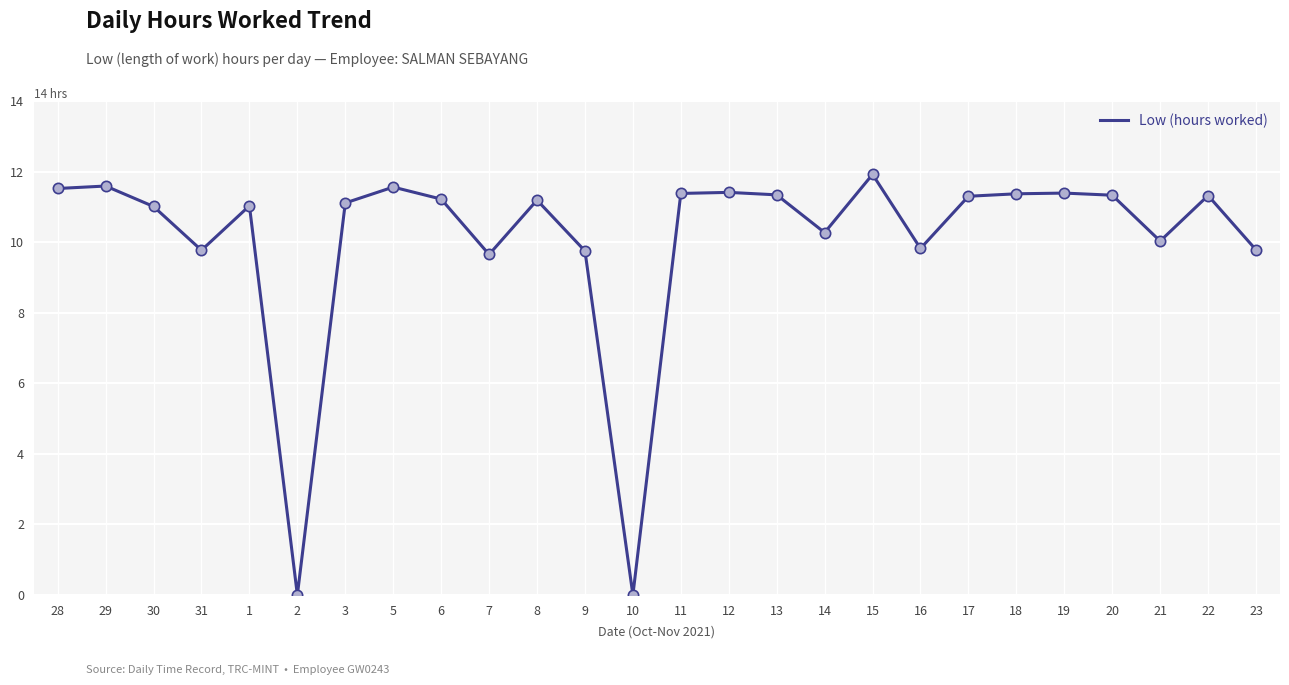

Between 23 and 5, which is larger?

5